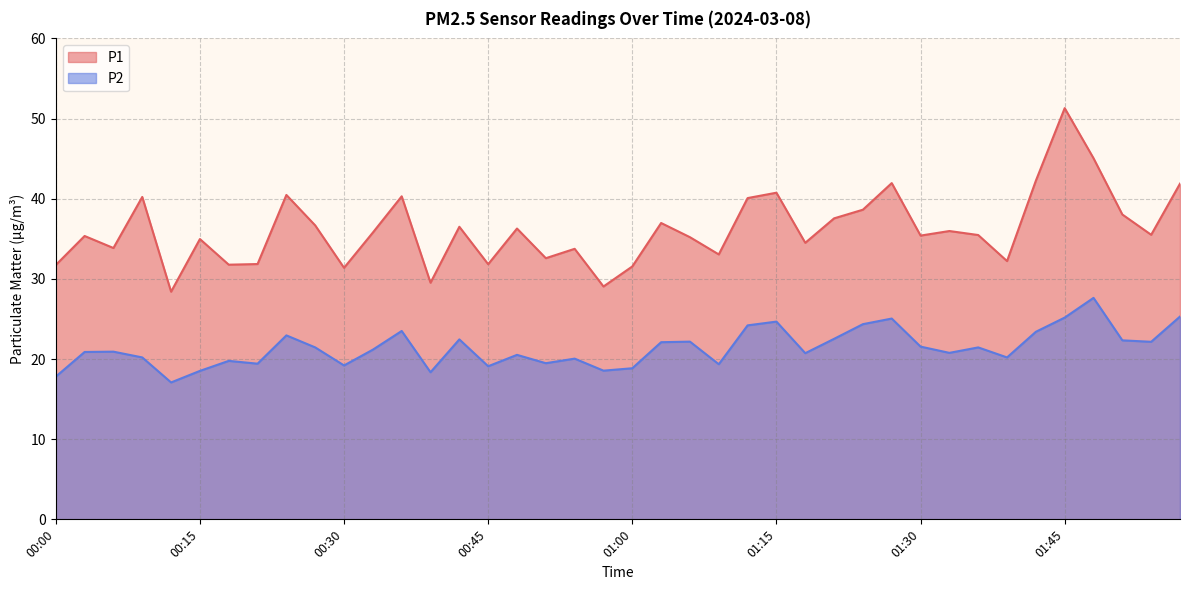

What value does the P1 series have at 00:24?

40.5